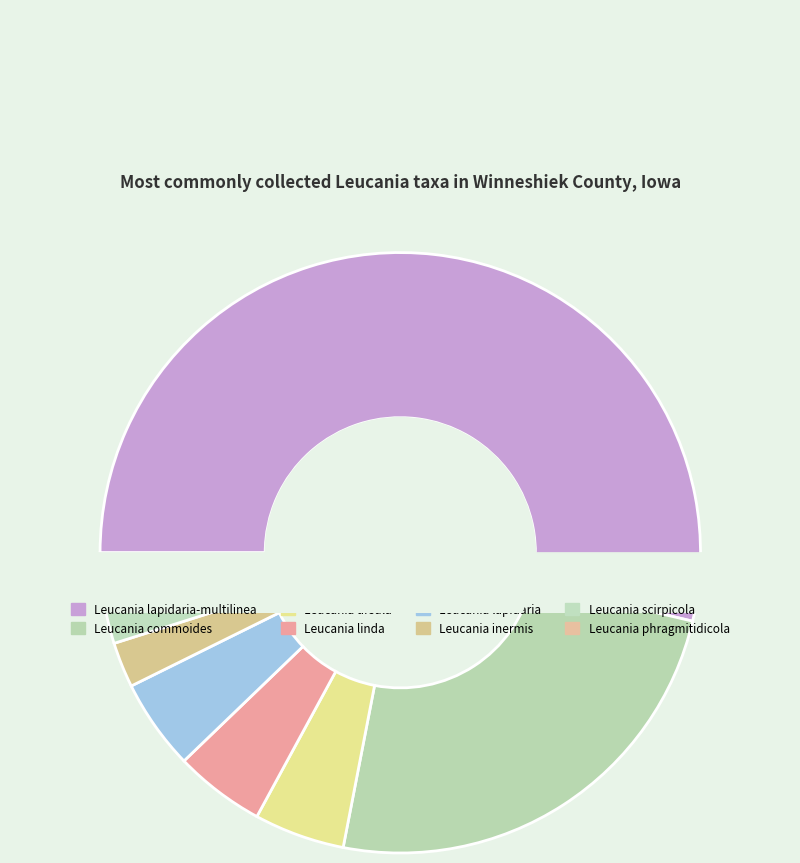

Count the number of slices in the pie.

8